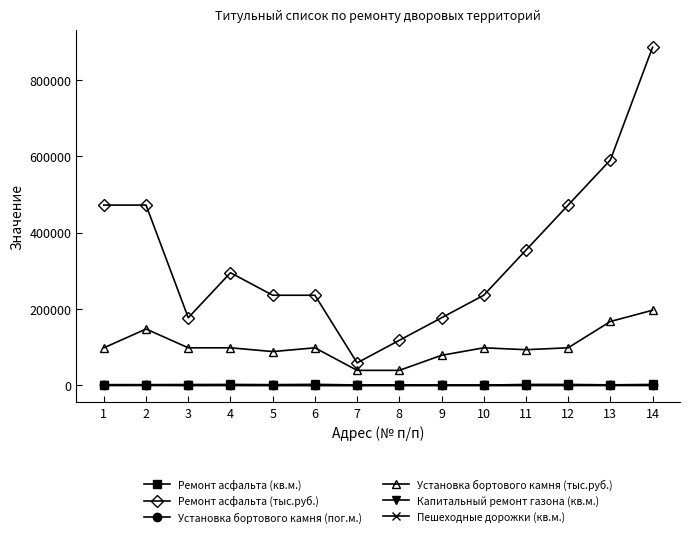

What is the sum of the Капитальный ремонт газона (кв.м.) values at 1 and 6?

4700